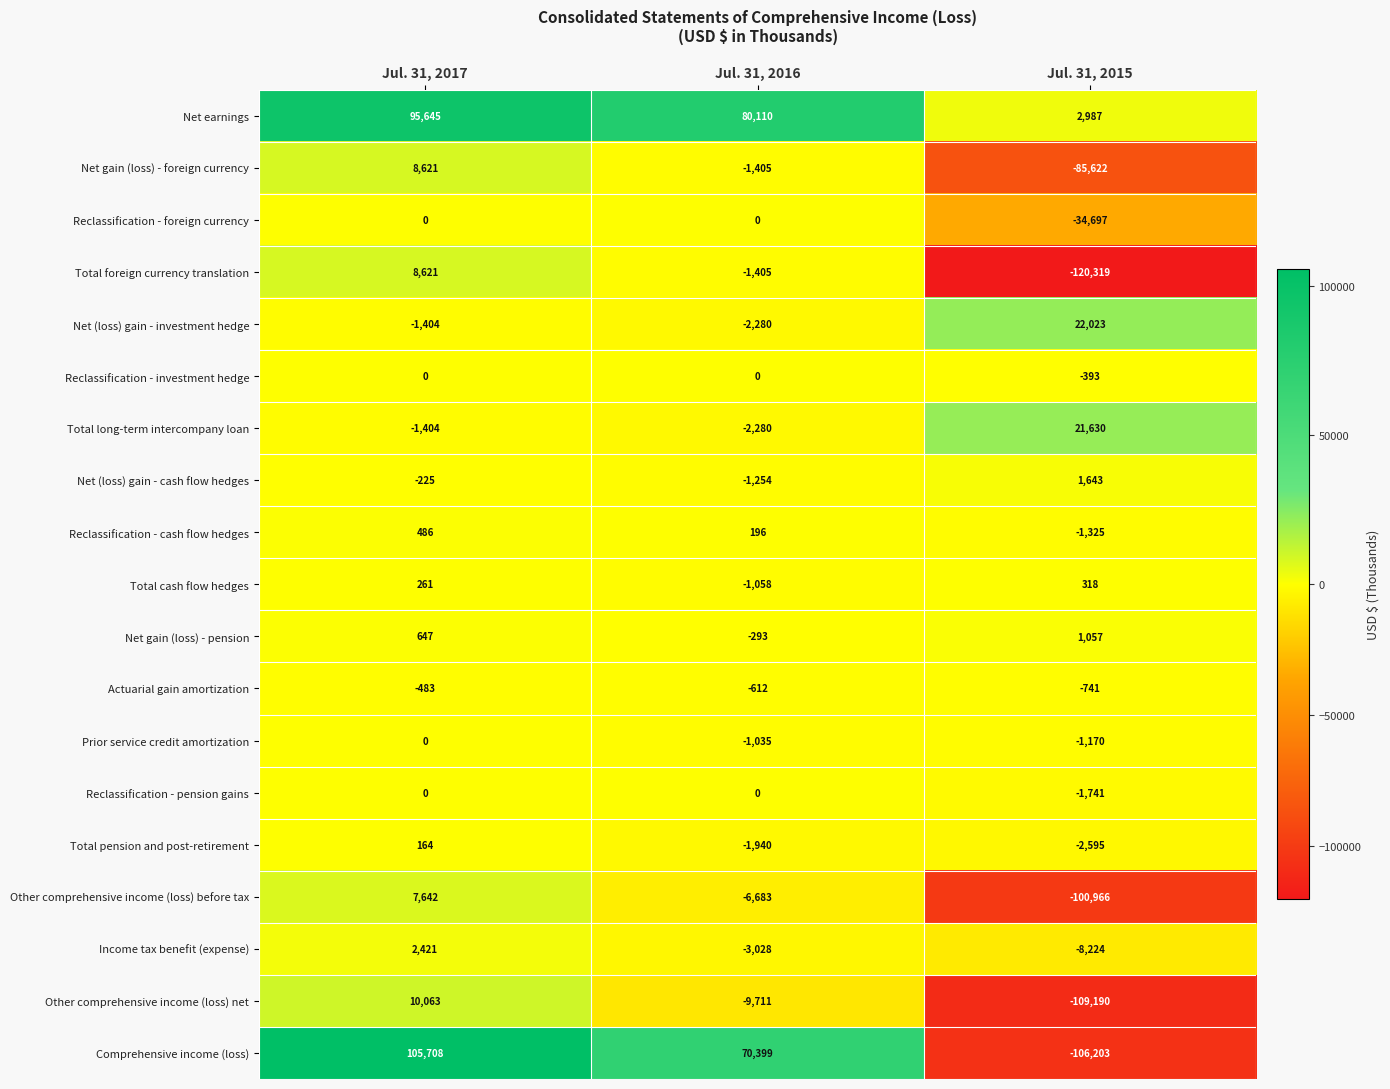

What is the total value across all series at Jul. 31, 2016?

117721